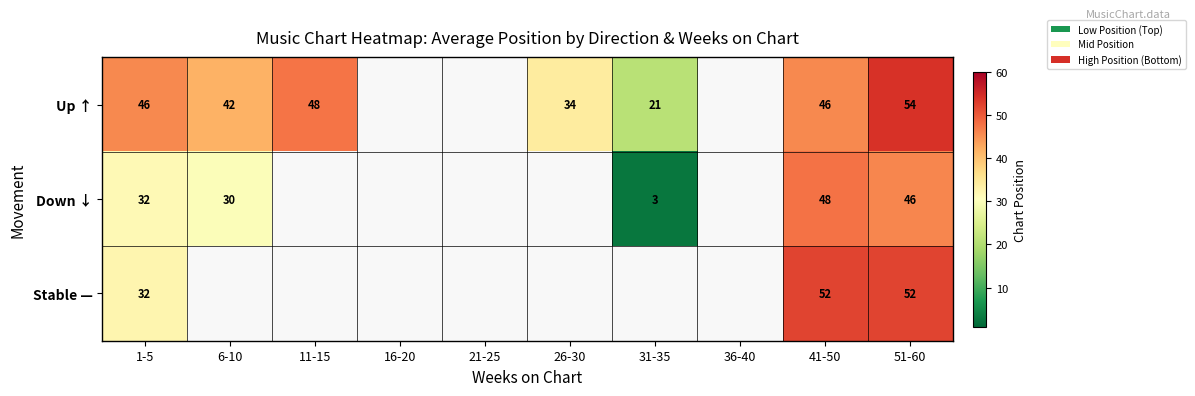

The Stable — series shows 32.0 at 1-5. True or false?

True